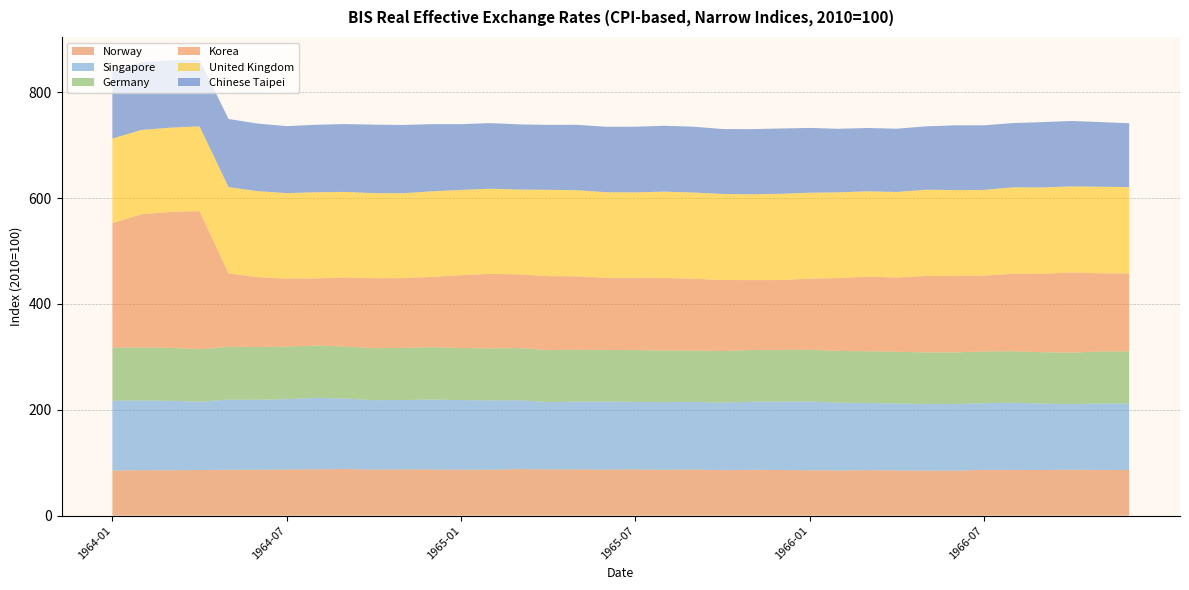

Reading left to right, what are all the values shown in this chart?

Norway: 85.2	85.9	85.8	86.3	86.7	86.5	87.1	87.7	88.1	86.8	87.5	87.2	86.7	86.6	88.1	87.5	87.3	87.0	87.5	86.5	87.1	86.0	86.6	86.2	85.7	85.4	86.0	85.4	85.1	85.0	86.5	86.4	86.3	86.8	86.4	86.2
Singapore: 131.9	131.8	131.3	128.9	132.6	132.4	133.0	134.8	133.2	131.3	131.1	132.2	131.6	131.1	129.9	127.0	128.1	128.3	127.5	128.0	127.7	127.5	128.5	129.0	129.9	128.2	126.8	126.4	126.0	125.9	126.0	126.9	125.3	123.9	125.5	125.8
Germany: 100.1	100.3	100.1	99.3	100.0	99.6	99.3	99.0	98.4	98.3	98.5	99.0	98.6	98.4	98.7	98.3	98.0	97.8	97.8	97.5	97.2	97.5	97.9	98.0	97.7	97.7	97.7	97.8	97.4	97.5	97.8	97.4	97.2	97.4	98.2	98.4
Korea: 235.4	251.6	256.9	260.9	138.4	132.1	128.3	126.8	130.3	132.1	131.9	132.7	137.5	140.7	139.2	139.7	138.8	136.2	136.4	137.2	135.7	134.2	132.0	131.9	134.4	137.7	141.1	140.2	144.4	144.3	143.2	146.2	148.1	151.3	147.8	147.2
United Kingdom: 159.7	159.2	159.1	160.2	163.1	162.4	161.6	162.7	161.6	160.8	160.3	161.7	161.0	160.9	160.2	163.0	162.7	161.7	161.6	163.1	162.8	162.6	162.1	163.0	162.4	161.9	161.2	161.7	162.8	162.4	161.9	163.3	163.1	162.7	163.6	163.1
Chinese Taipei: 127.9	127.7	127.2	125.8	128.7	127.7	126.6	127.5	128.2	129.4	128.9	126.9	124.3	123.9	123.2	122.7	123.5	123.7	124.0	124.5	124.4	122.7	123.1	123.3	122.4	120.0	119.7	119.5	119.7	122.4	122.1	121.4	123.4	123.6	122.2	120.7